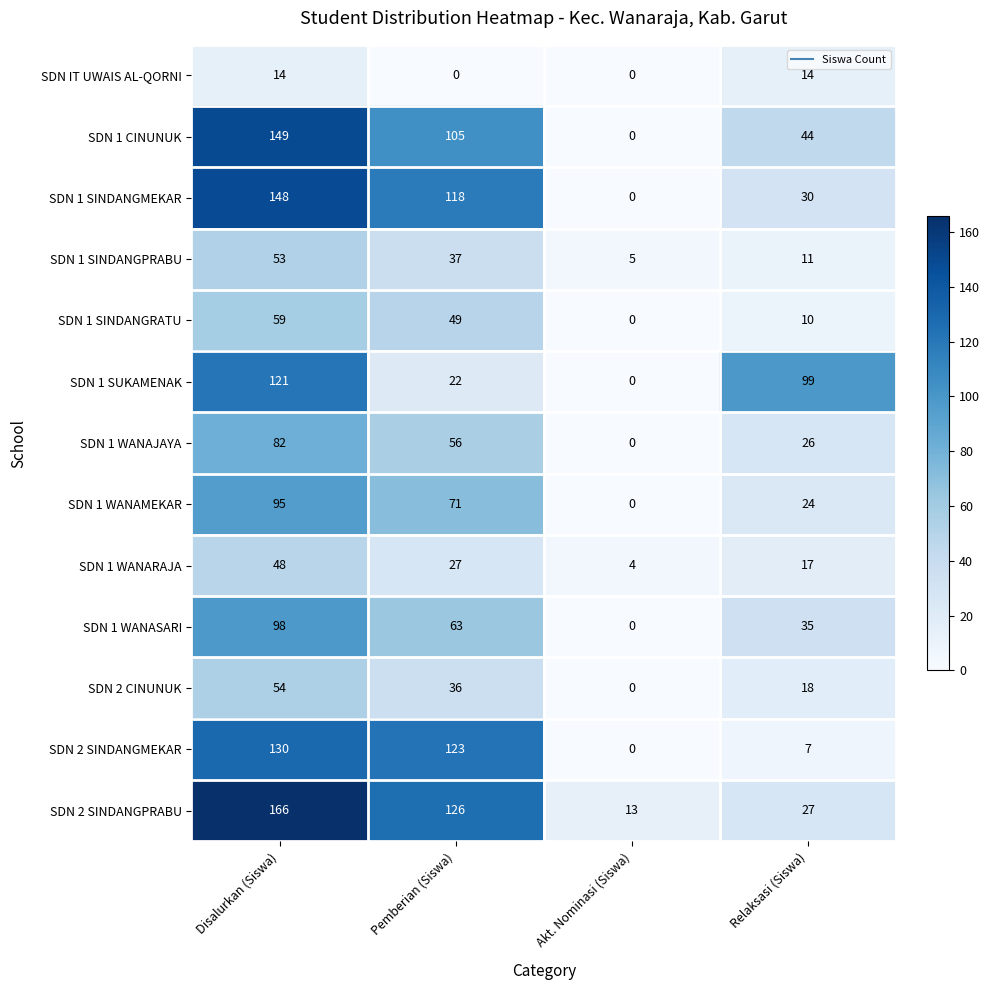

Is it true that SDN 1 SUKAMENAK equals 129 at Relaksasi (Siswa)?

False